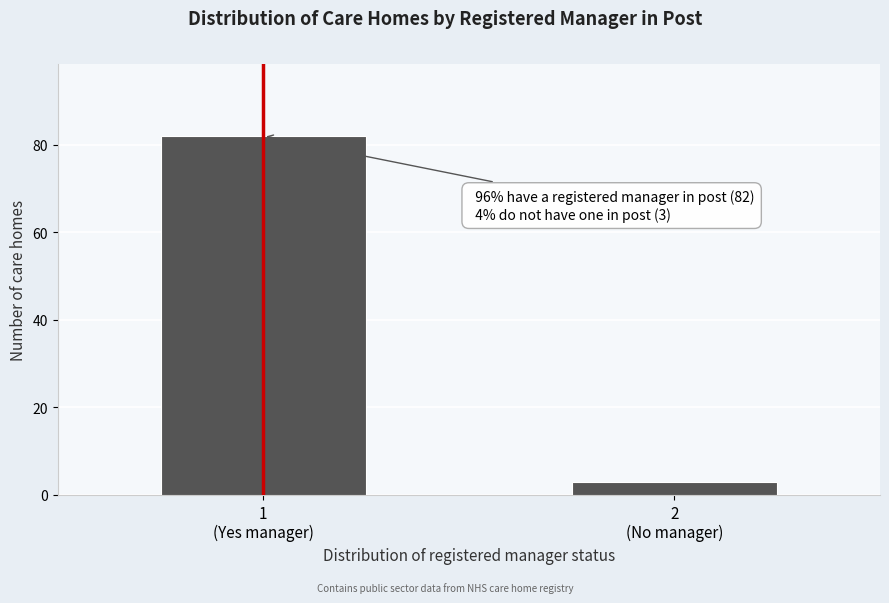

Reading left to right, transcribe all the data shown in this chart.

82	3